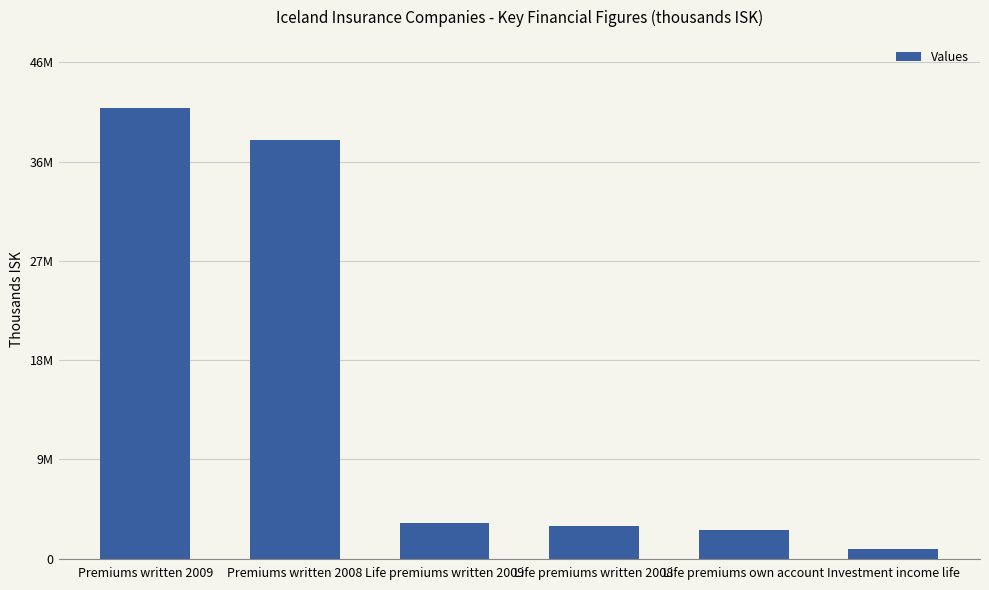

What is the minimum value shown in the chart?

943471